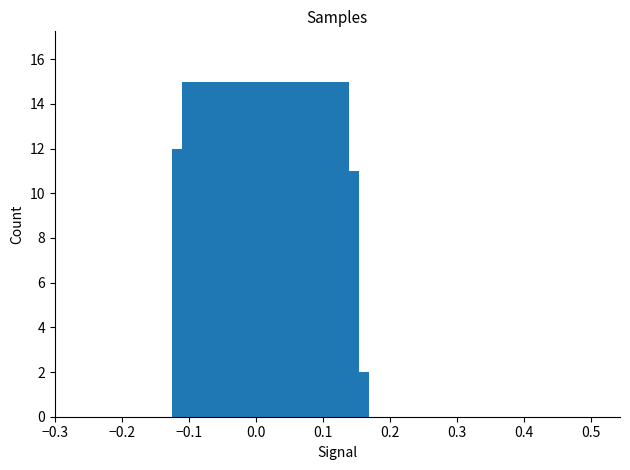

Reading left to right, transcribe all the data shown in this chart.

12	15	11	2